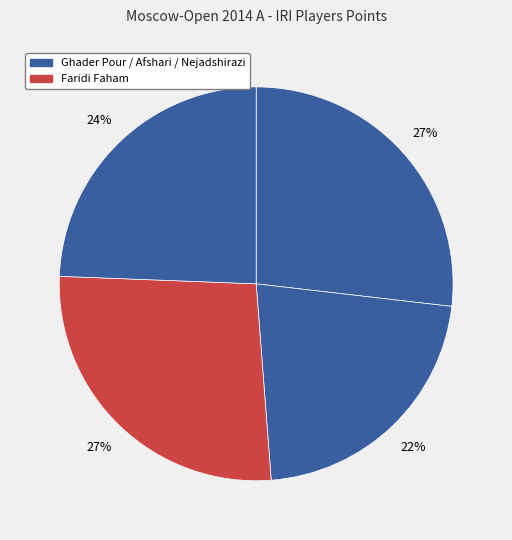

To the nearest percent, what is the average slice percentage?

25%